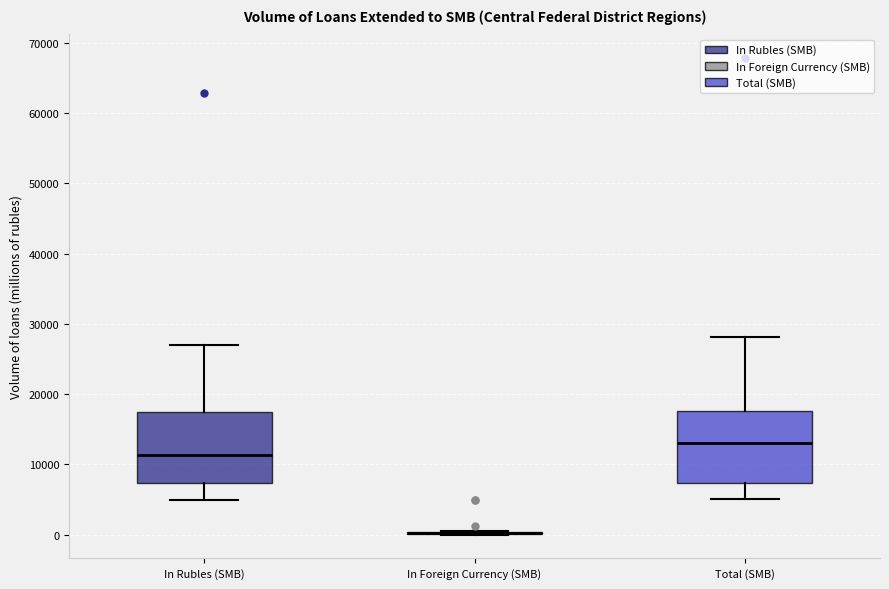

Reading left to right, transcribe this box plot: for each box, give where its median line is, the range the box spans, and where its two whiskers end, as read against the y-axis. The values are not printed on the chart, so give them approximately, as read against the axis.

In Rubles (SMB): median 11000, box 7000 to 17000, whiskers 5000 to 27000
In Foreign Currency (SMB): box collapsed to a line at 0, whiskers 0 to 1000
Total (SMB): median 13000, box 7000 to 18000, whiskers 5000 to 28000